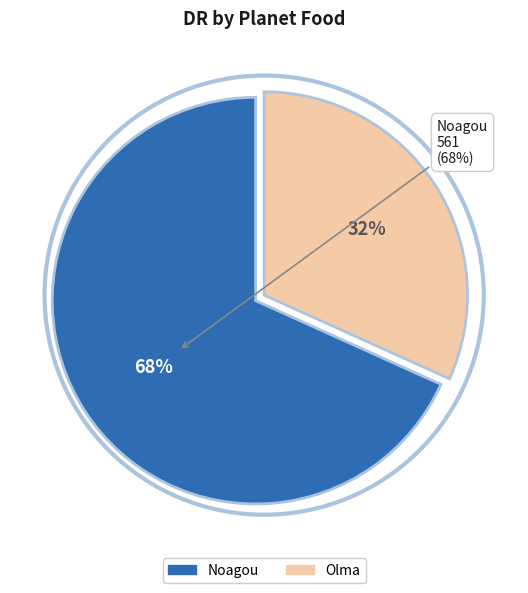

True or false: Olma accounts for 45% of the total.

False